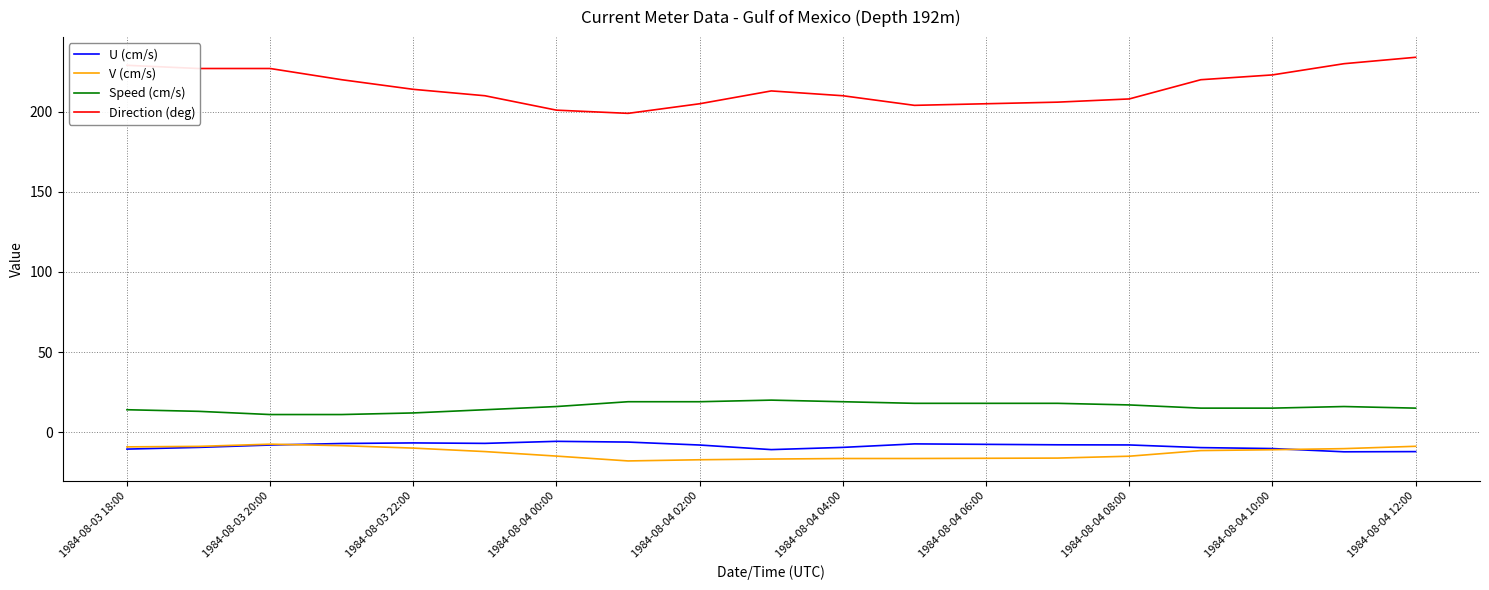

What are all the series names shown in the legend?

U (cm/s), V (cm/s), Speed (cm/s), Direction (deg)